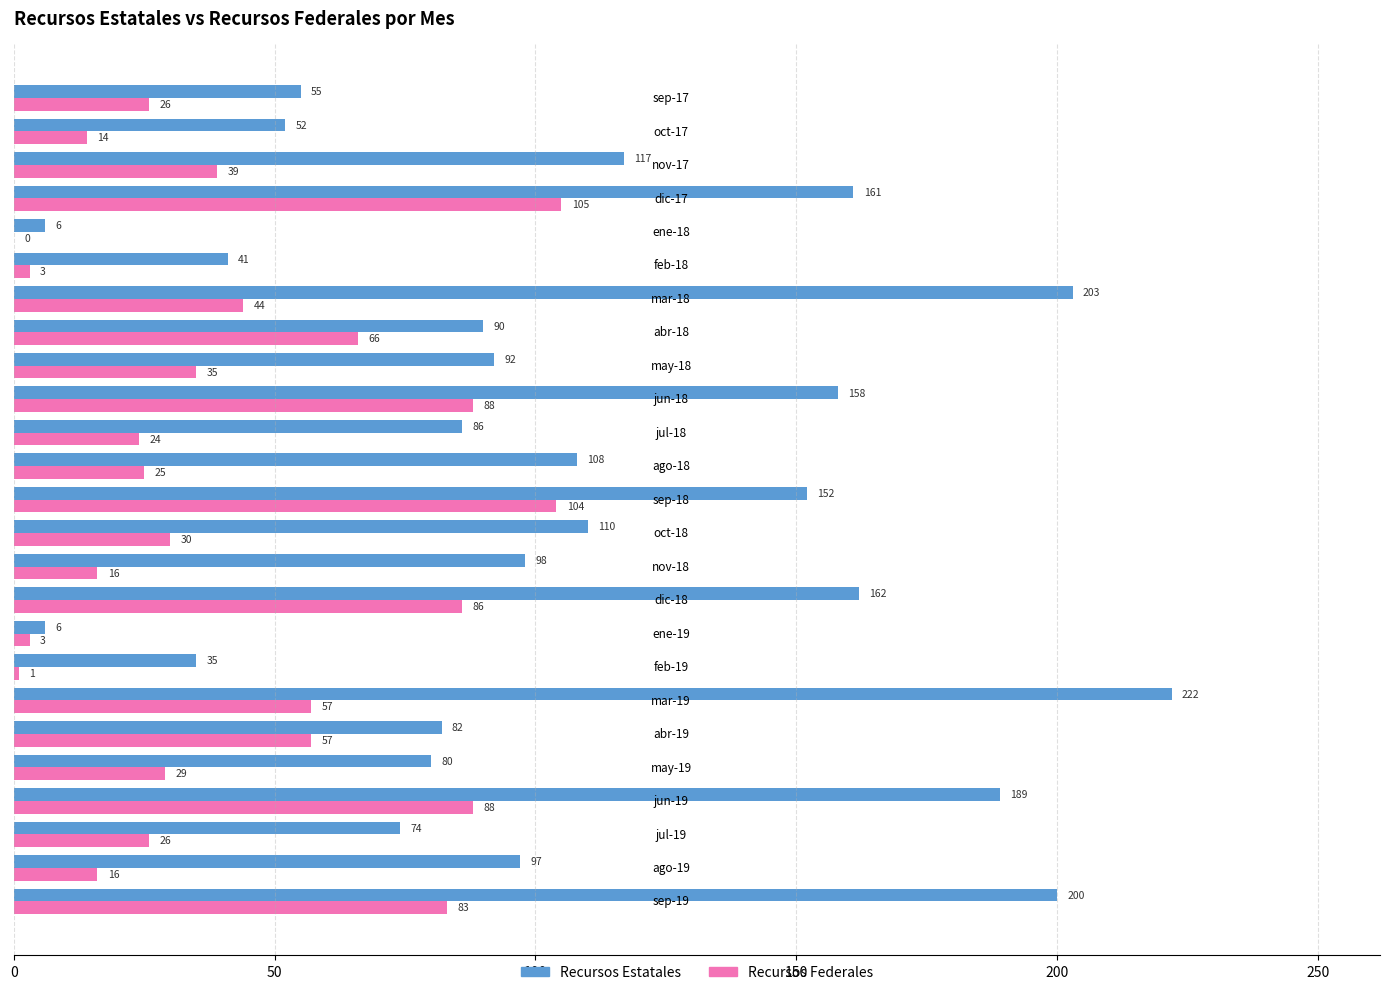

What is the highest value of the Recursos Federales series?

105